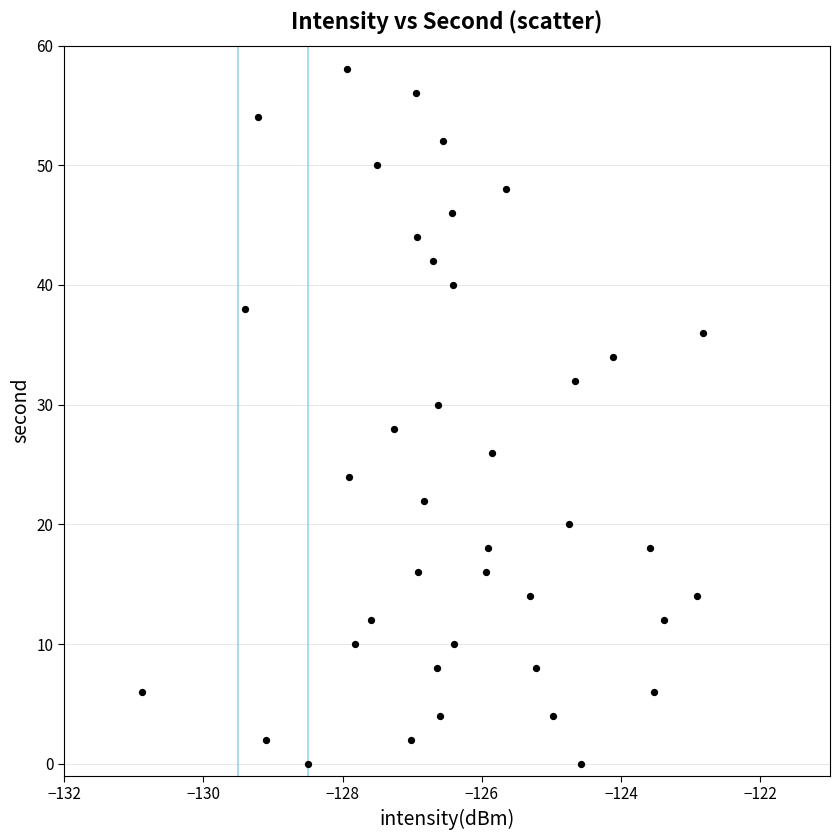

What is the range of Y values (max minus min)?

58